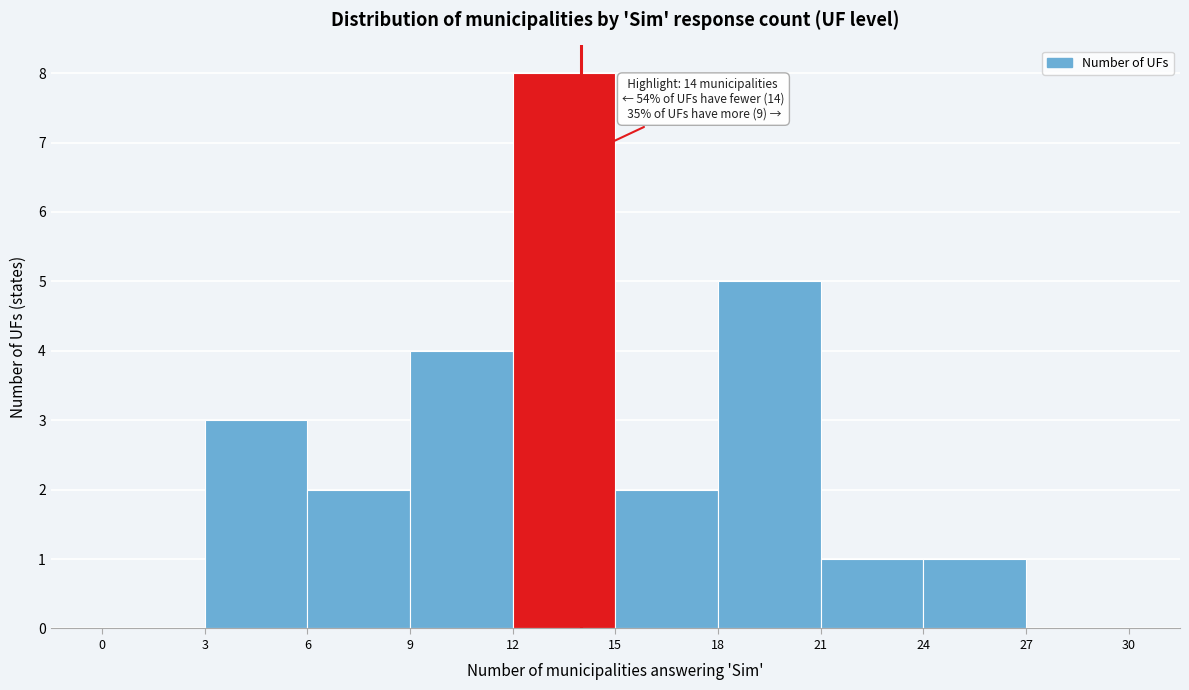

Over which range of the x-axis is the bar tallest?

12 to 15